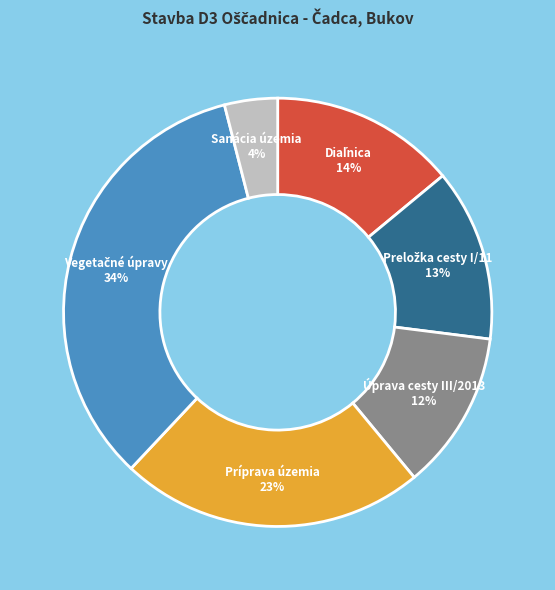

To the nearest percent, what percentage of the pie is Úprava cesty III/2013?

12%